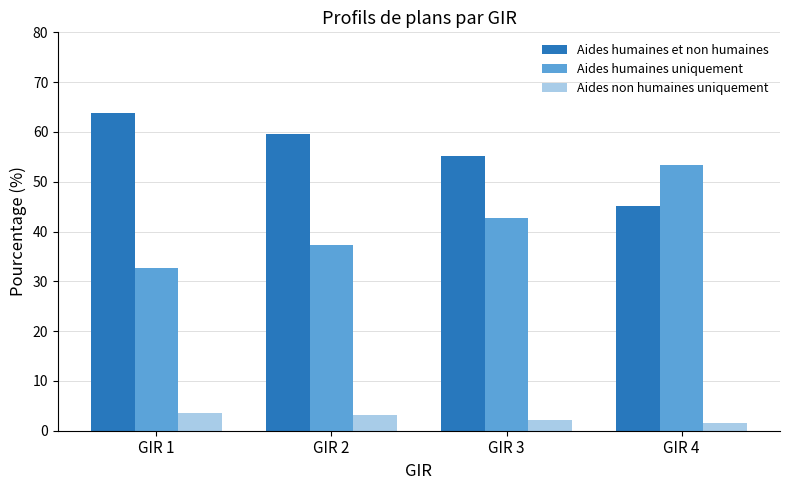

At how many categories does at least one series exceed 58?

2